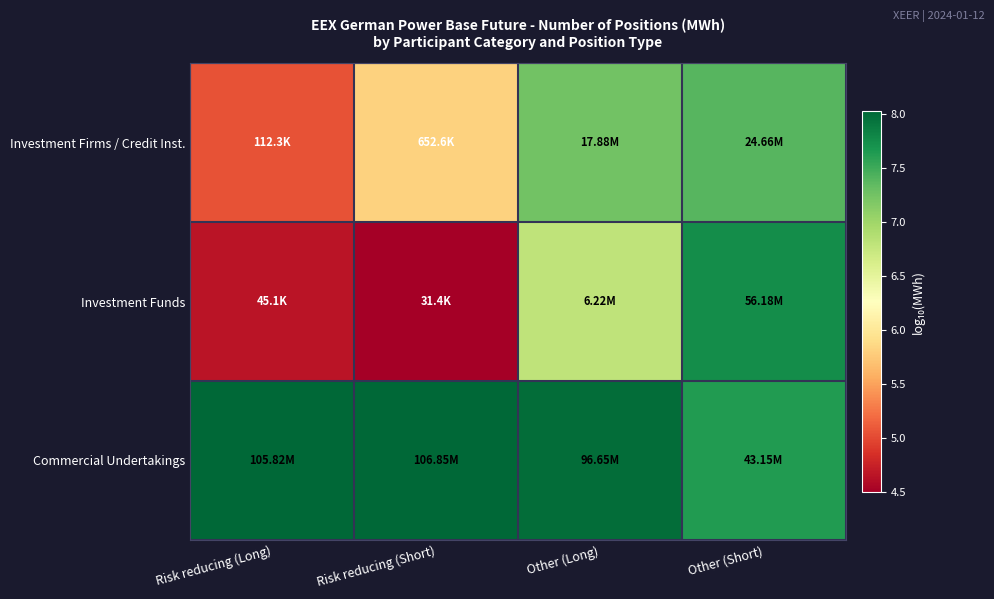

Reading left to right, list all the values displayed in this chart.

Investment Firms / Credit Inst.: Risk reducing (Long)=5.1	Risk reducing (Short)=5.8	Other (Long)=7.3	Other (Short)=7.4
Investment Funds: Risk reducing (Long)=4.7	Risk reducing (Short)=4.5	Other (Long)=6.8	Other (Short)=7.7
Commercial Undertakings: Risk reducing (Long)=8.0	Risk reducing (Short)=8.0	Other (Long)=8.0	Other (Short)=7.6